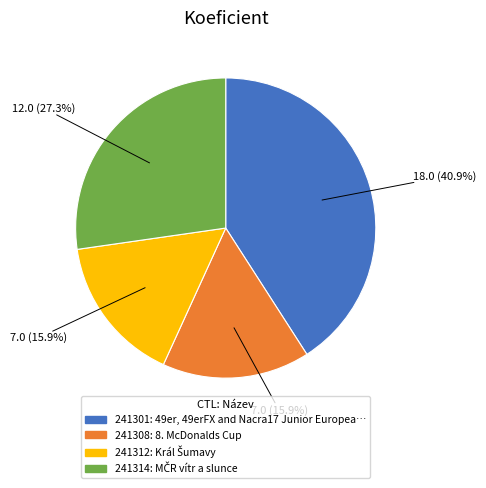

Combined, do 241314 and 241308 account for over 50%?

No